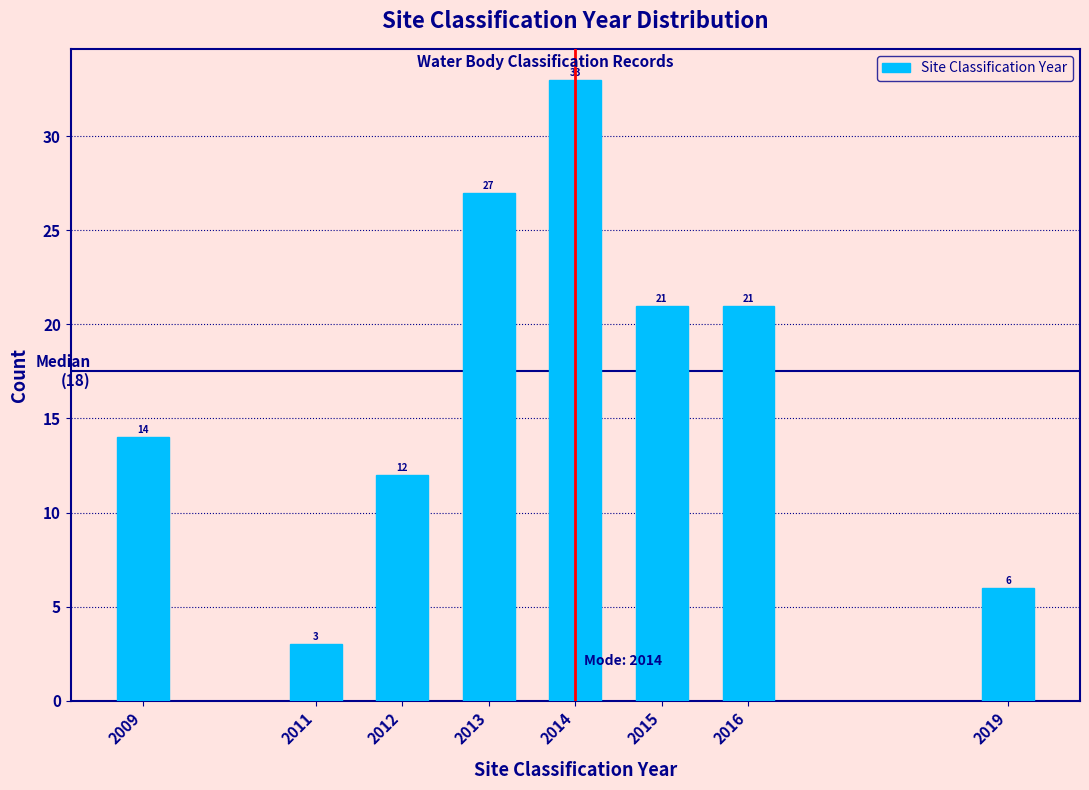

Reading left to right, extract all data points from this chart.

2009=14	2011=3	2012=12	2013=27	2014=33	2015=21	2016=21	2019=6